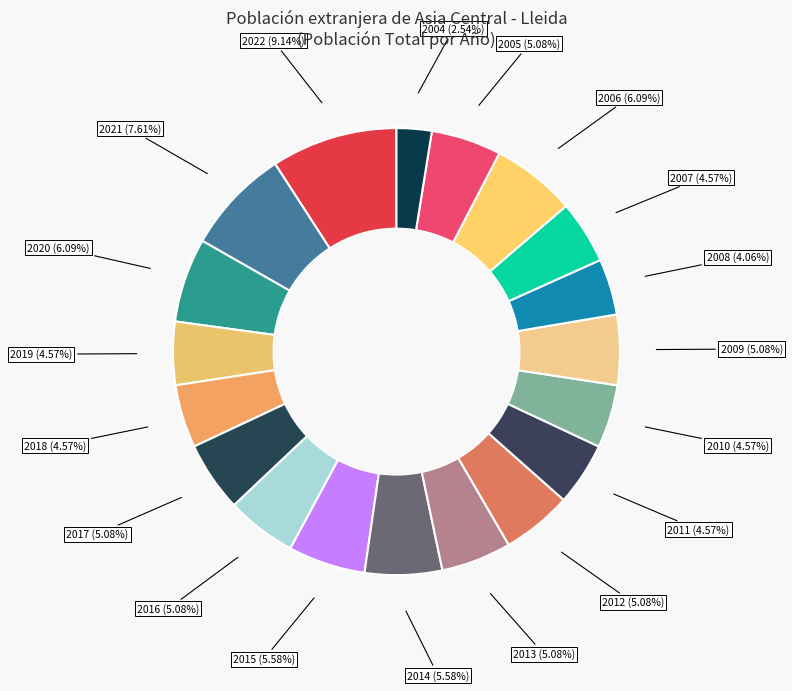

How many segments does this pie chart have?

19